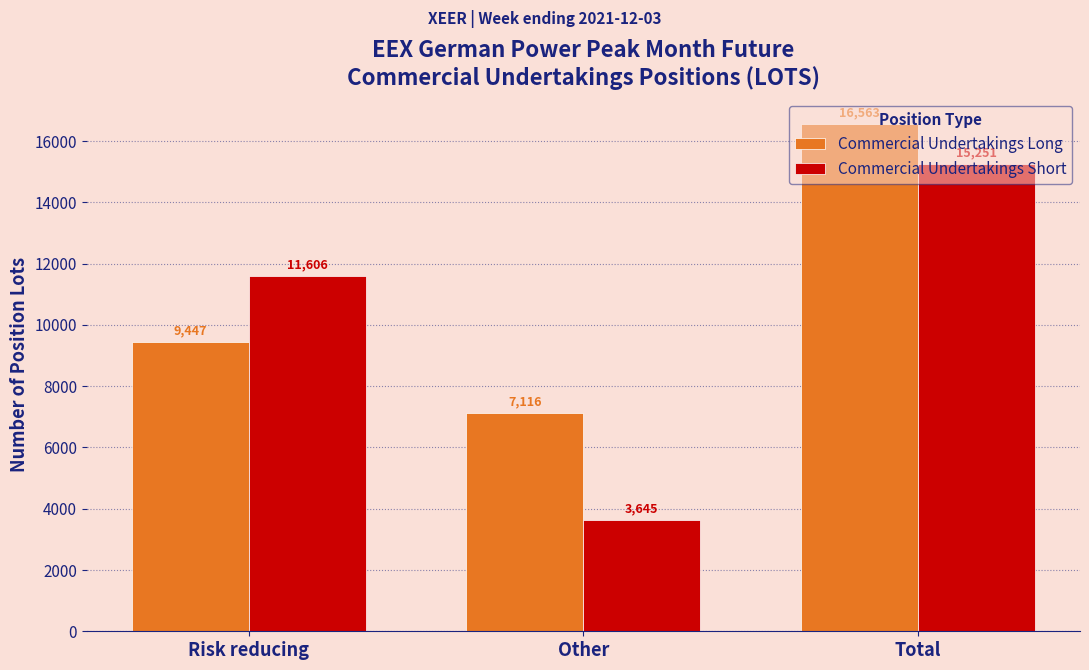

What is the maximum value for Commercial Undertakings Short?

15251